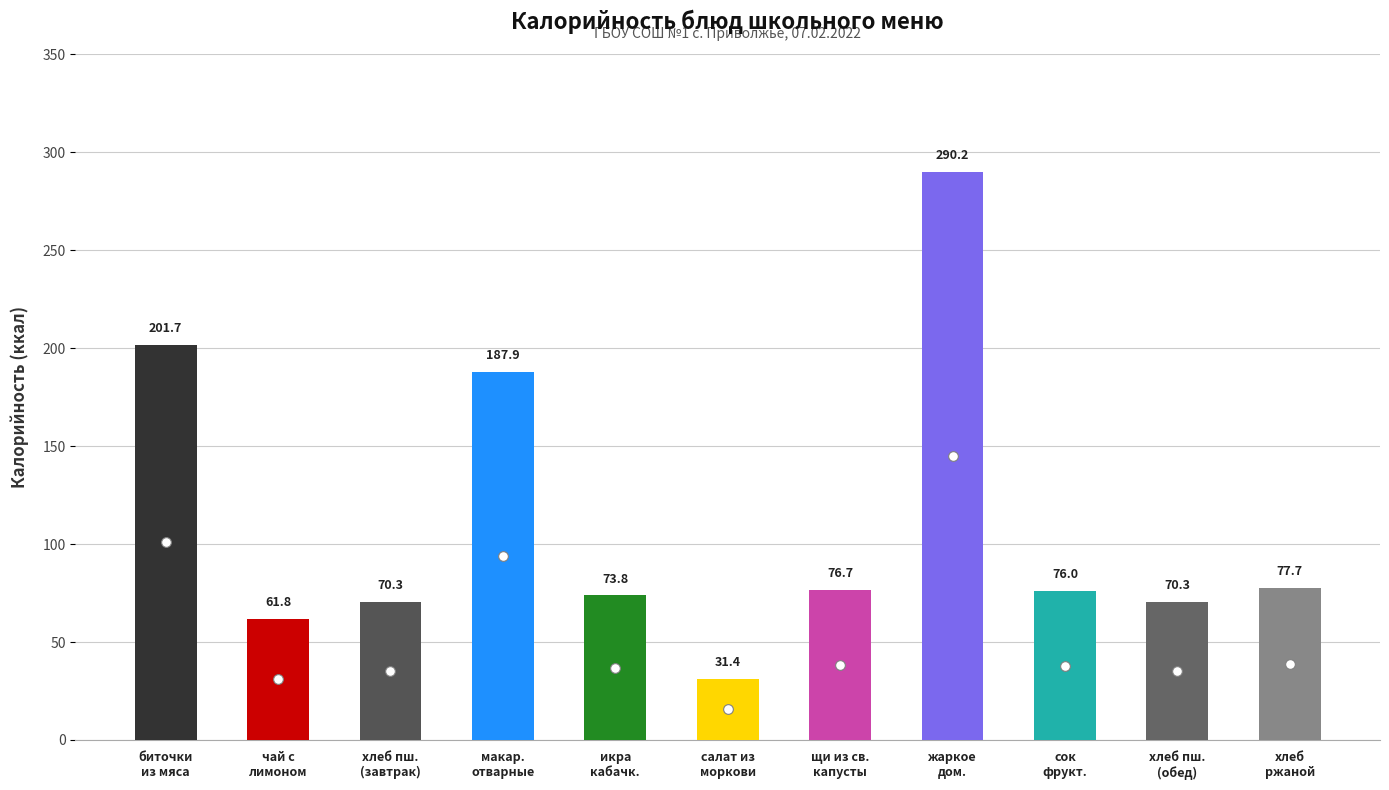

Which has a higher value, салат из моркови с сахаром or макаронные изделия отварные с маслом?

макаронные изделия отварные с маслом